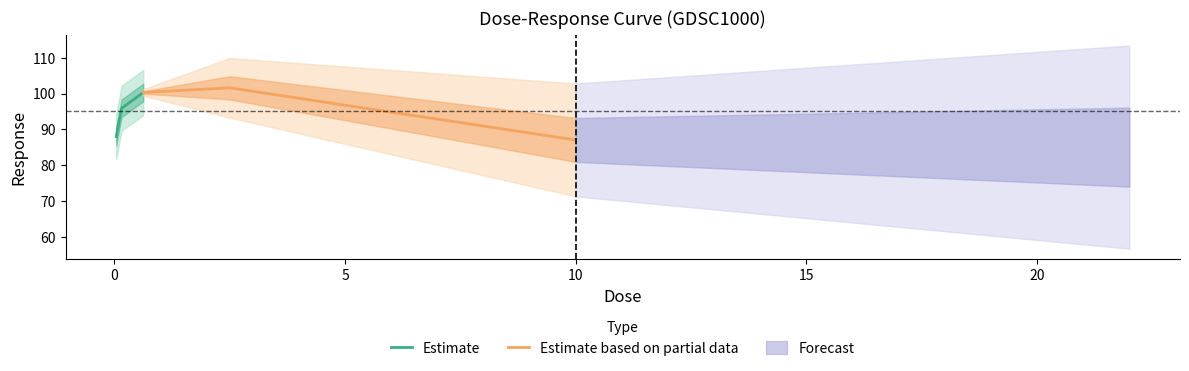

How many data points does each series have?

3